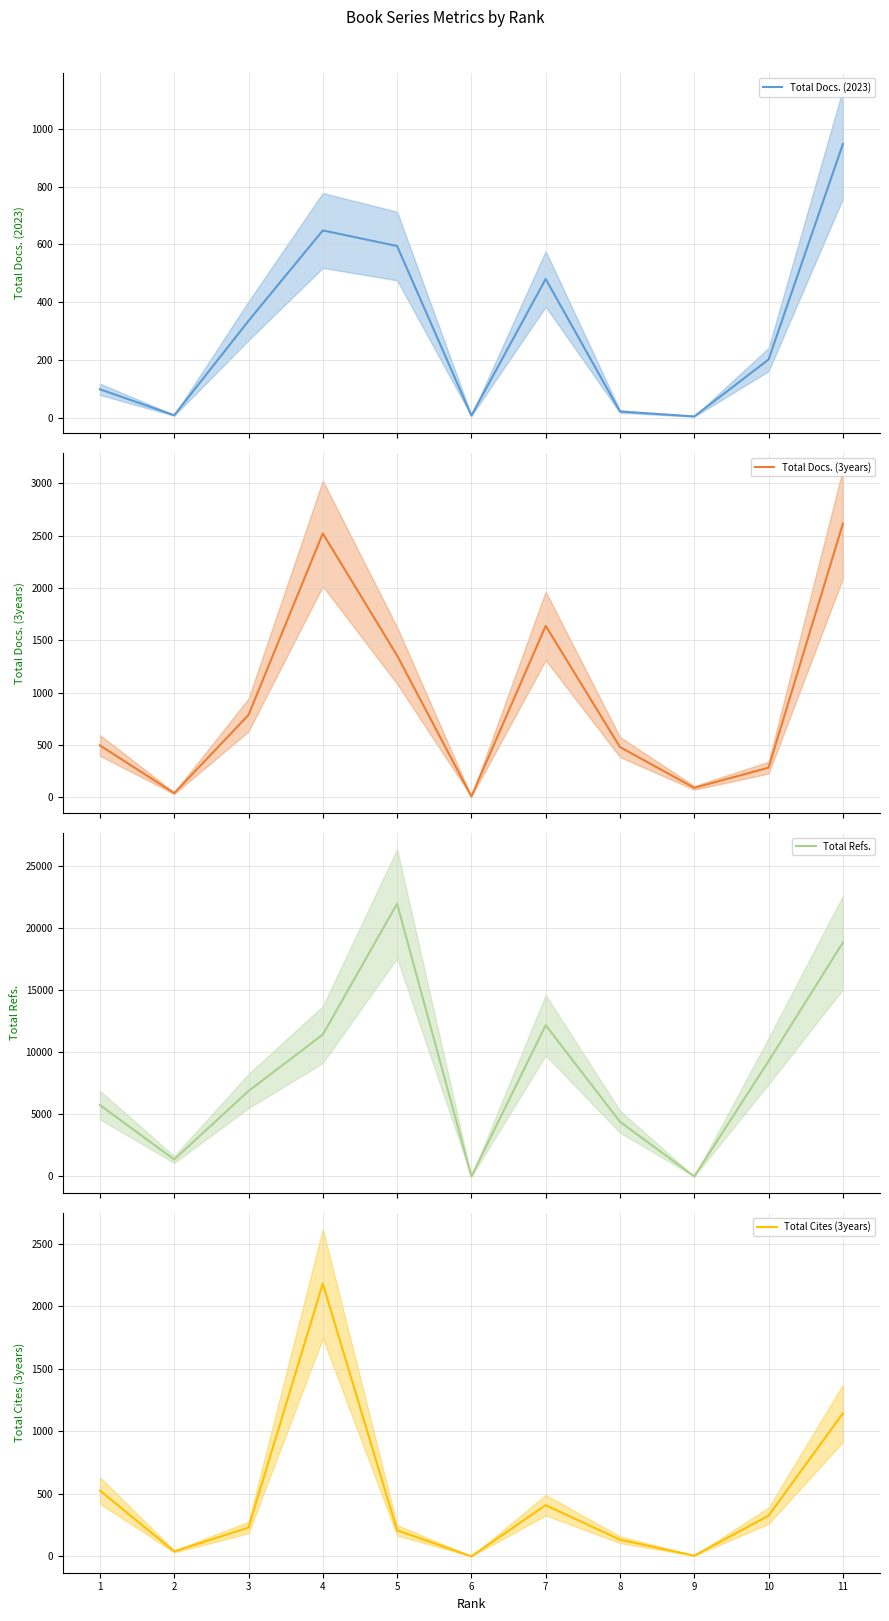

Which has a higher value, 8 or 3?

3